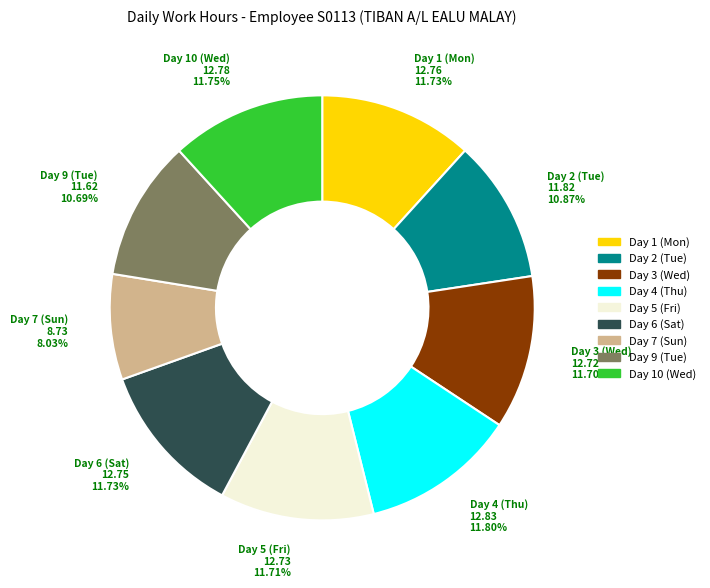

To the nearest percent, what is the average slice percentage?

11%